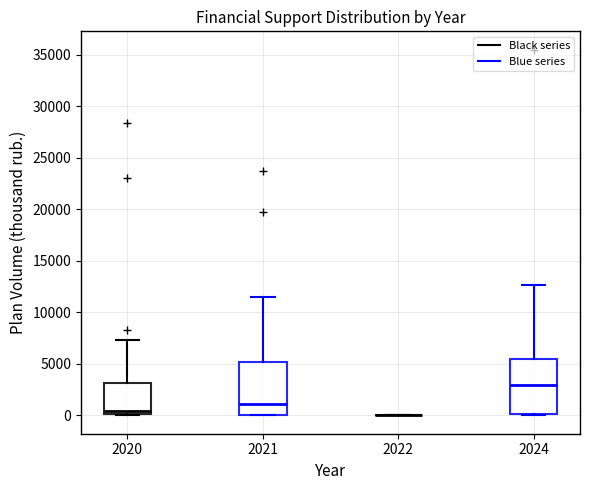

Reading left to right, read every box against the y-axis: the position of its median line, the range the box covers, and the ends of its whiskers. The values are not printed on the chart, so give them approximately, as read against the axis.

2020: median 500, box 0 to 3000, whiskers 0 to 7500
2021: median 1000, box 0 to 5000, whiskers 0 to 11500
2022: box collapsed to a line at 0, whiskers 0 to 0
2024: median 3000, box 0 to 5500, whiskers 0 (just below the box's lower edge) to 12500